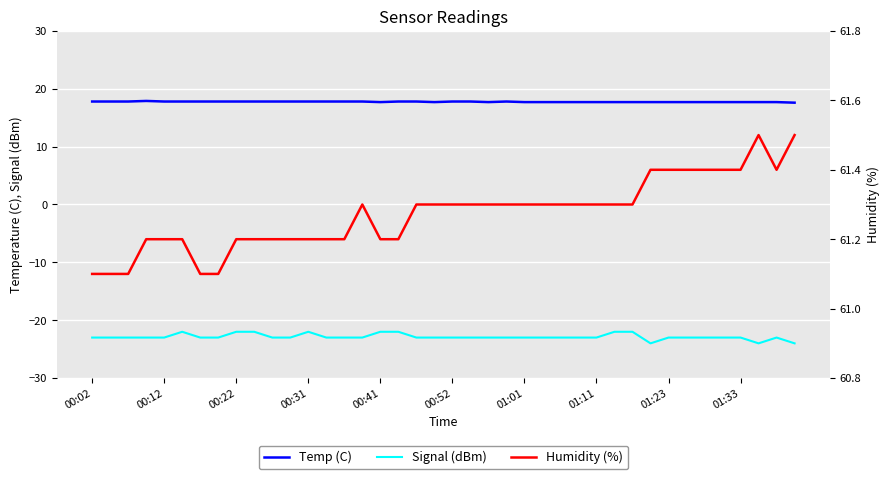

How many Signal (dBm) values are between -23 and -22?

37